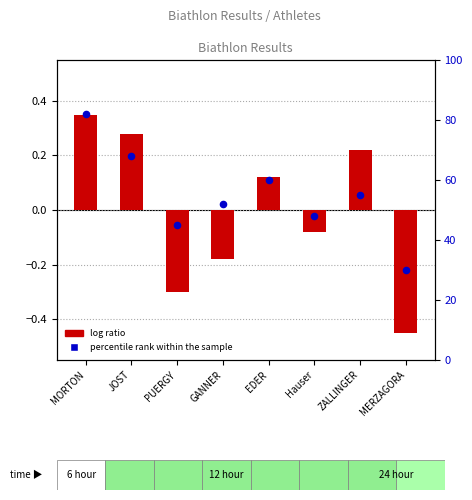

Which series contains the lowest Y value?

log ratio